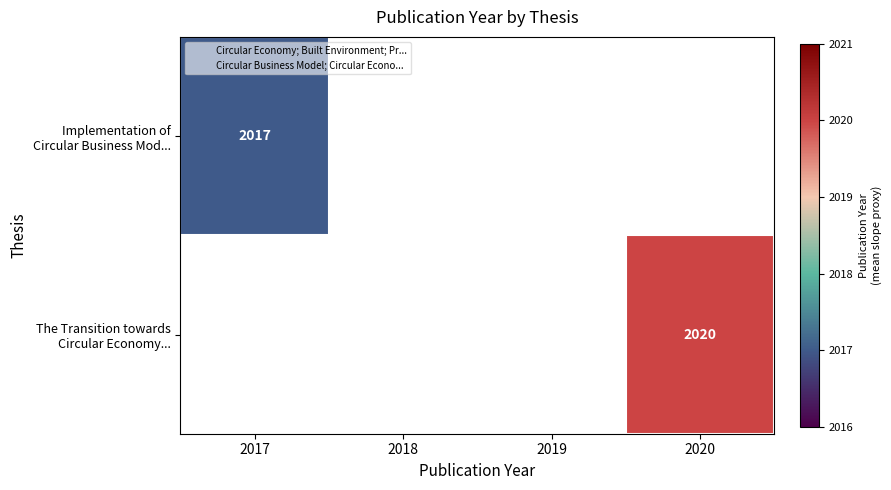

How many data points does each series have?

4